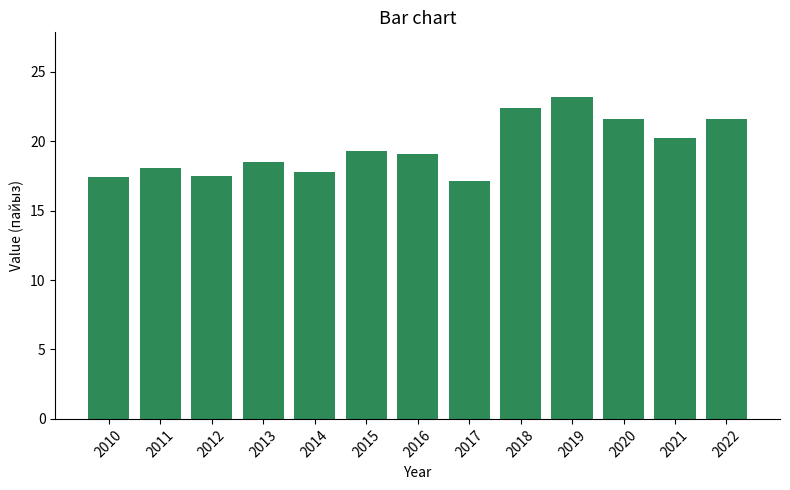

Read the value at 2010.

17.4